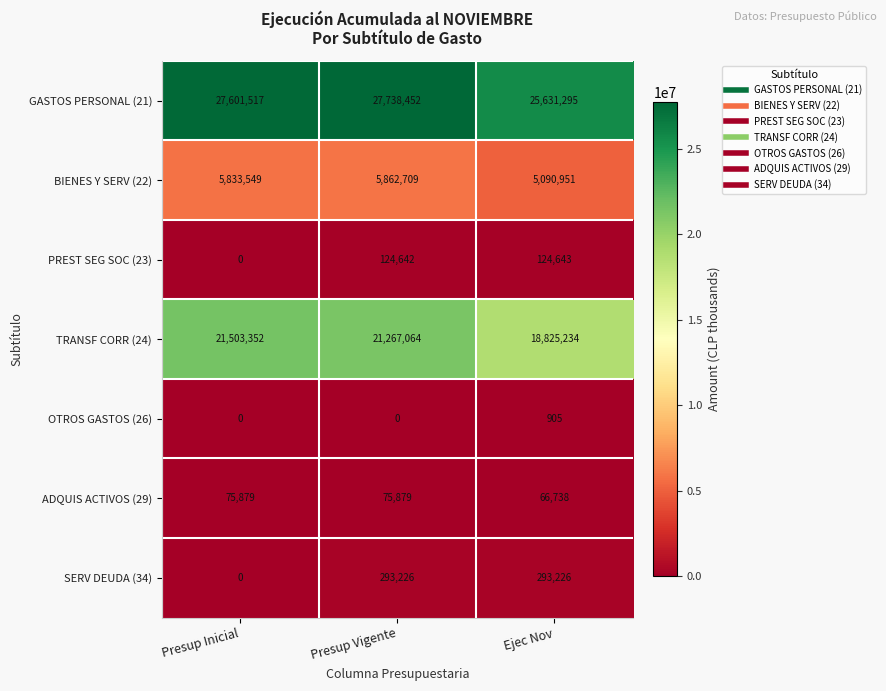

What is the average value of the ADQUIS ACTIVOS (29) series?

72832